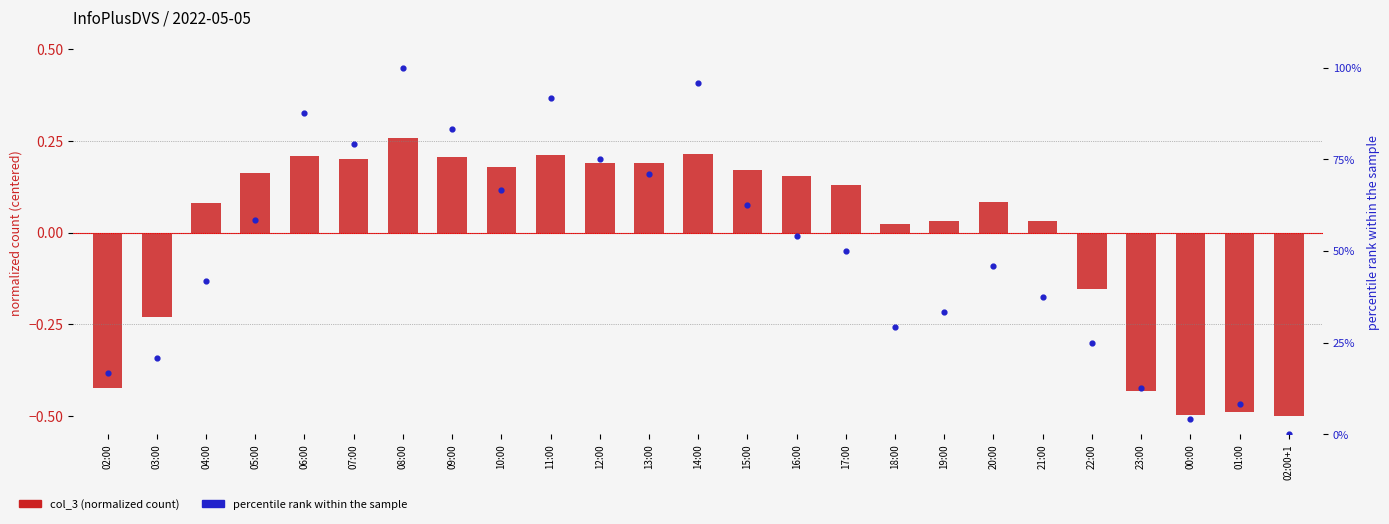

Is the value of percentile rank within the sample at 02:00 greater than the value of col_3 (normalized count) at 05:00?

Yes